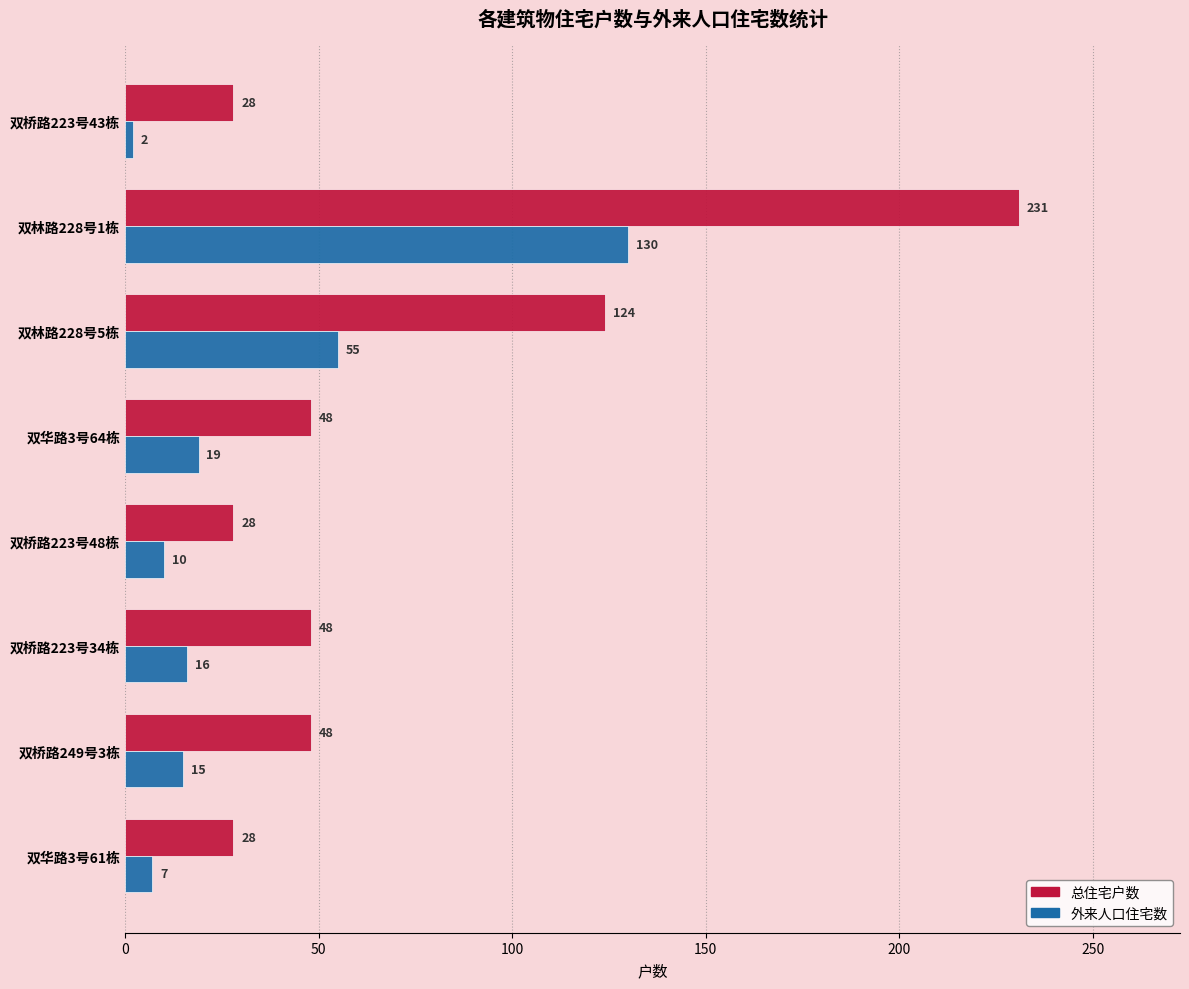

What is the difference between the 外来人口住宅数 values at 双桥路223号48栋 and 双华路3号61栋?

3